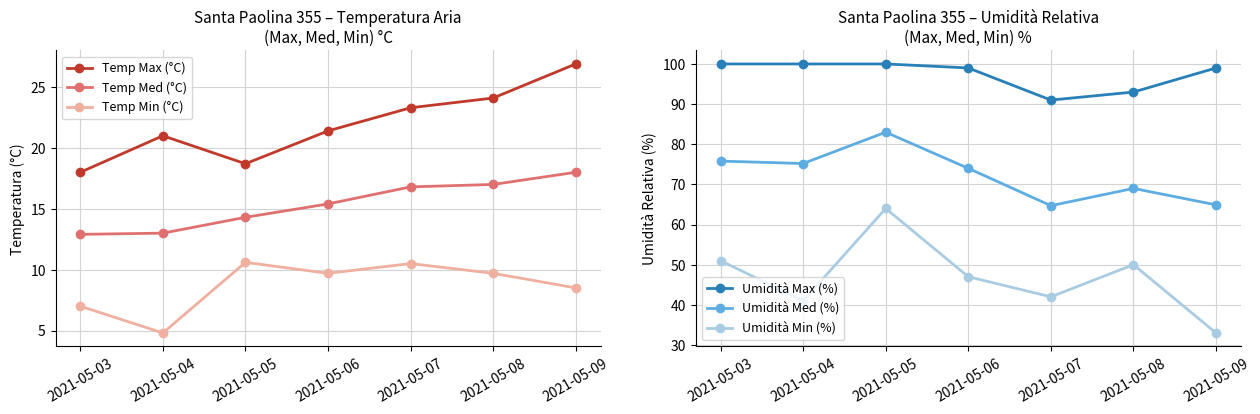

How many lines are shown in the chart?

6